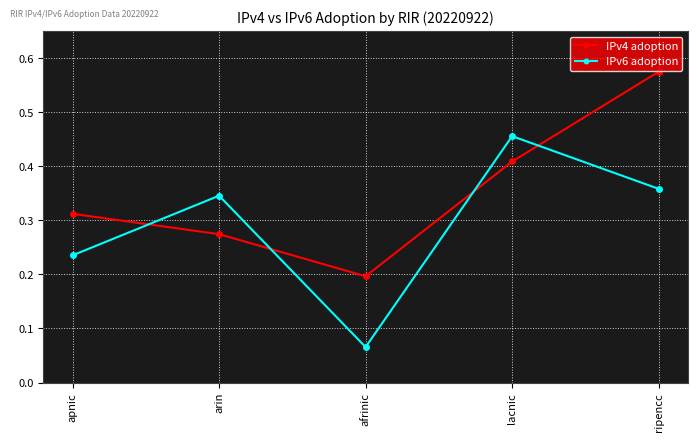

True or false: IPv4 adoption and IPv6 adoption cross at least once.

True